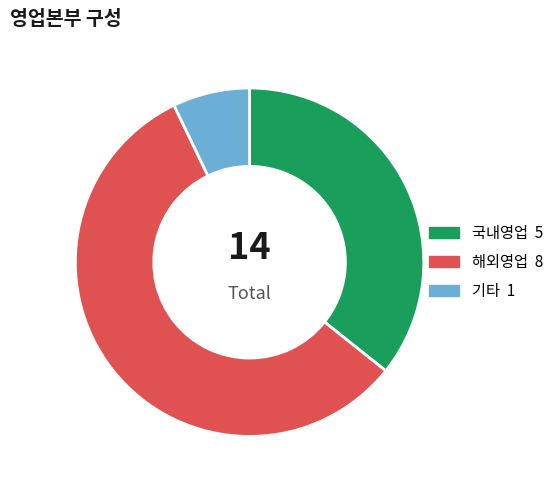

The 기타 slice represents 1% of the pie. True or false?

False